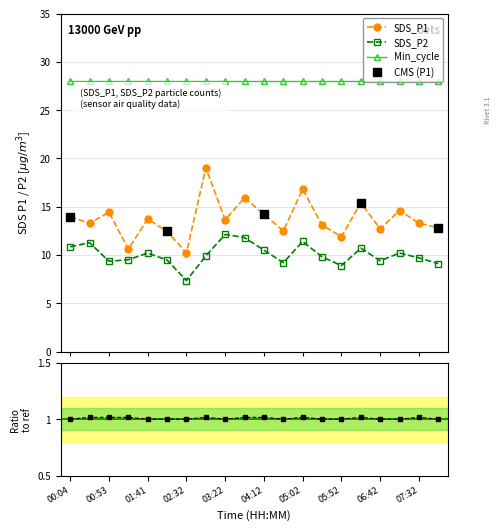

Which category has the highest value across all series?

02:57